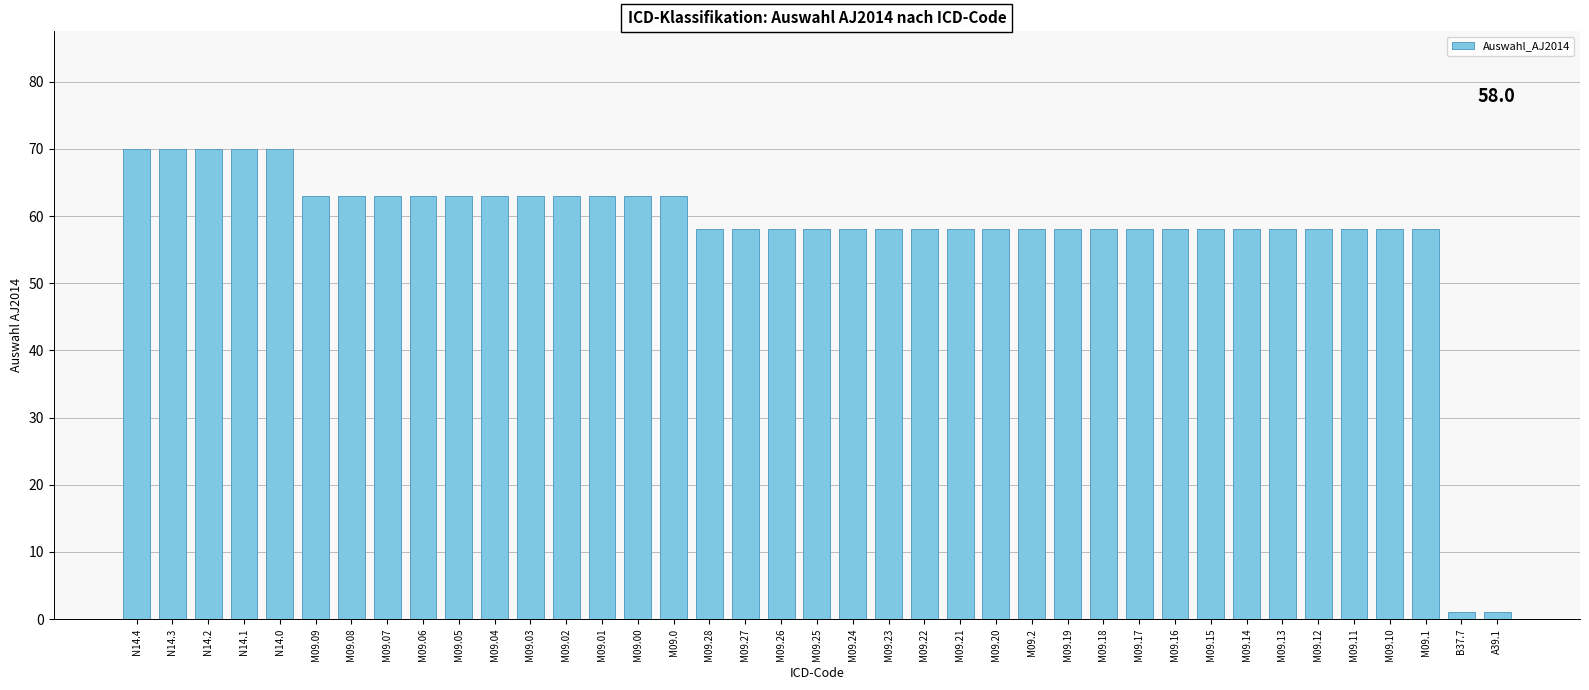

True or false: the data shows 58 at M09.1.

True